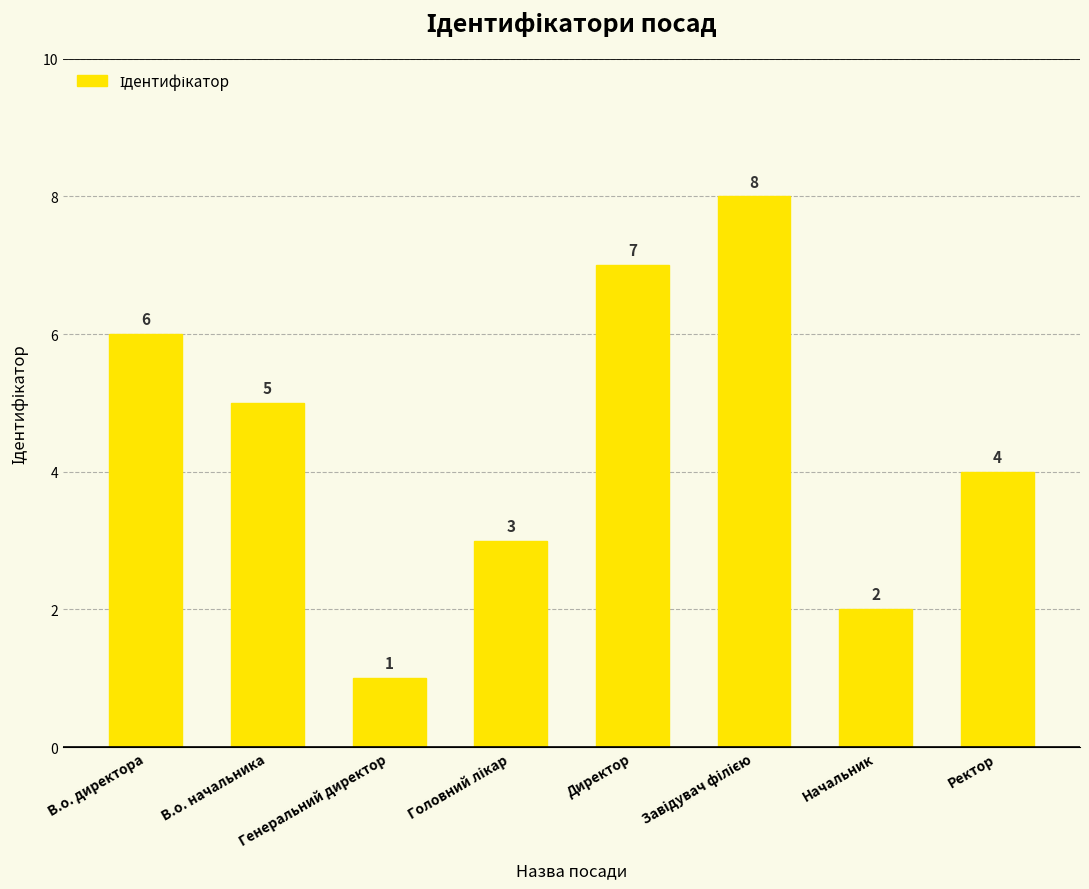

Reading left to right, what are all the values shown in this chart?

6	5	1	3	7	8	2	4